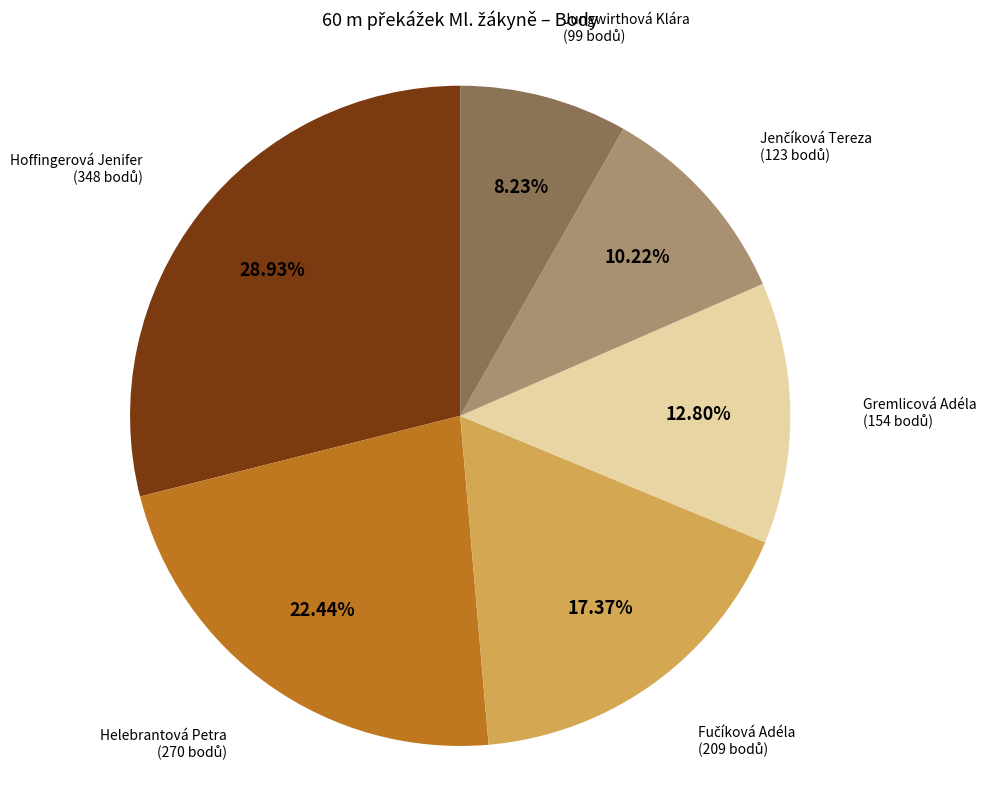

Is there any slice that represents more than half of the pie?

No